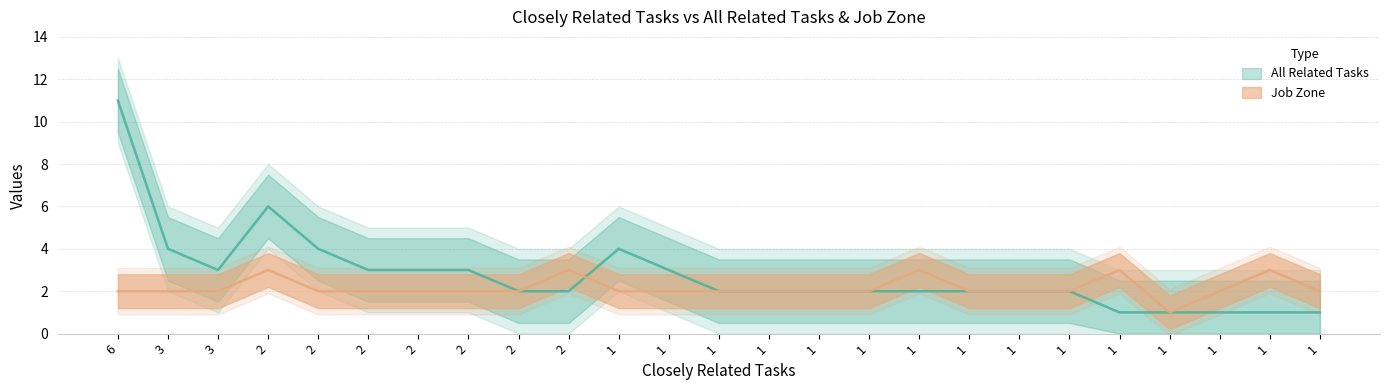

Rank the series at 1 from lowest to highest value.

Job Zone, All Related Tasks